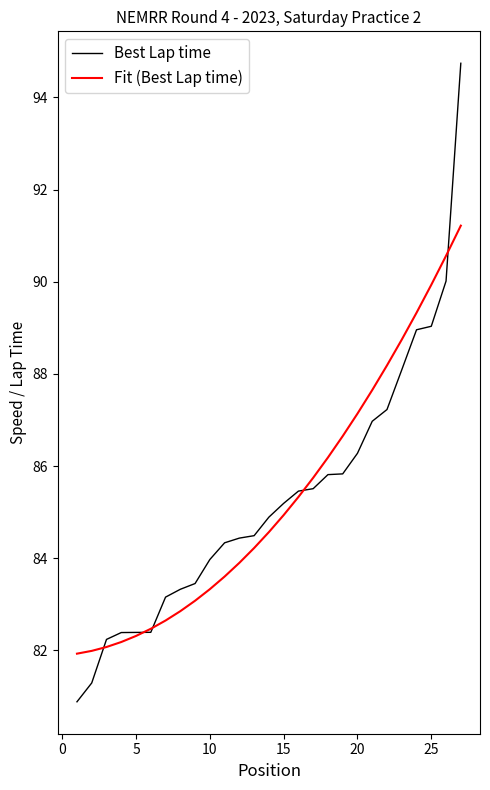

List the series in order of their peak value, lowest first.

Fit (Best Lap time), Best Lap time